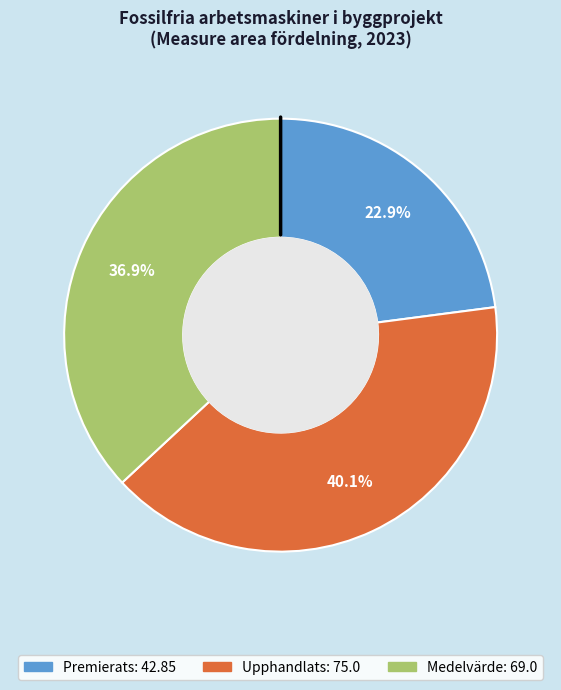

The Medelvärde slice represents 46% of the pie. True or false?

False